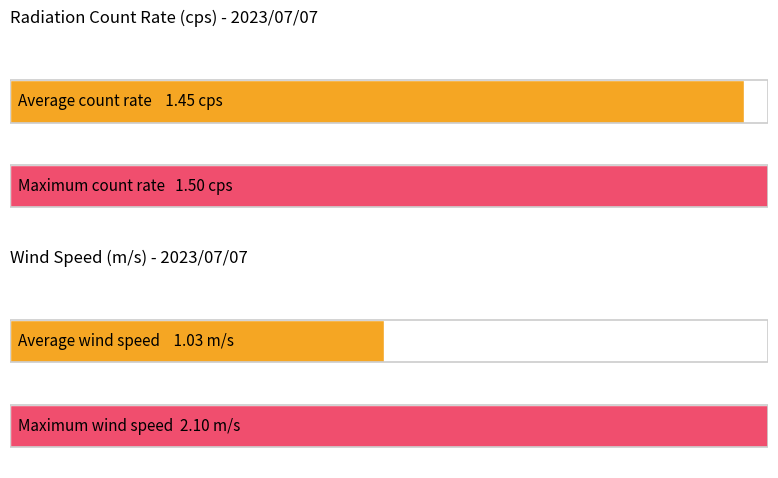

At how many categories does at least one series exceed 2?

1